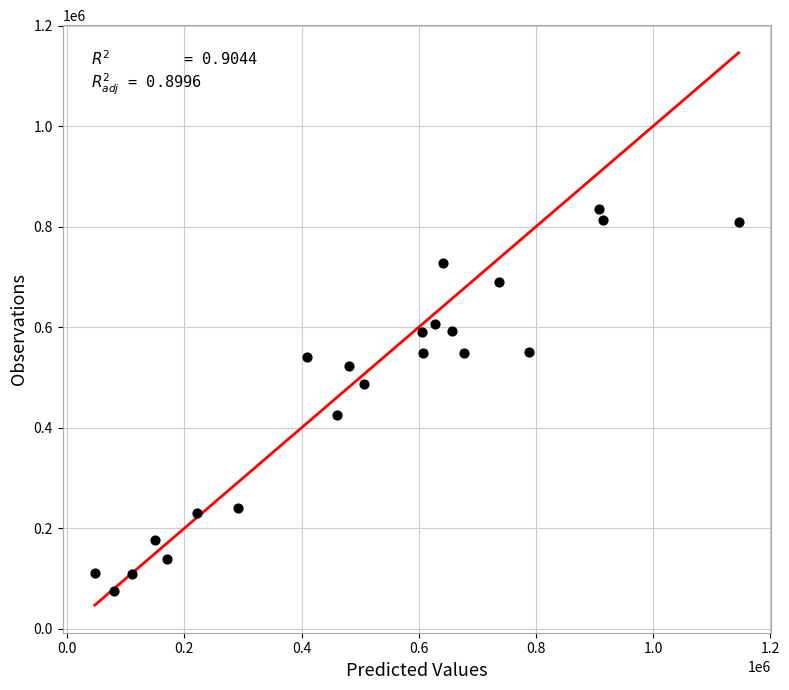

What is the range of X values (max minus min)?

1098860